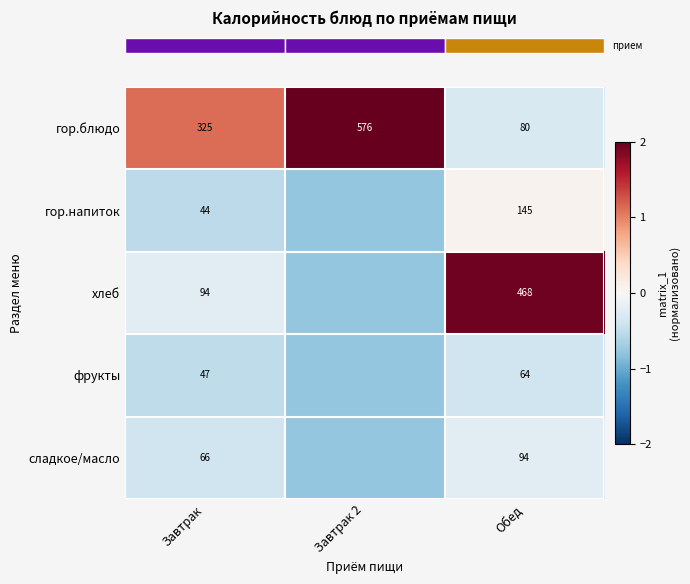

Between Завтрак 2 and Завтрак, which is larger?

Завтрак 2